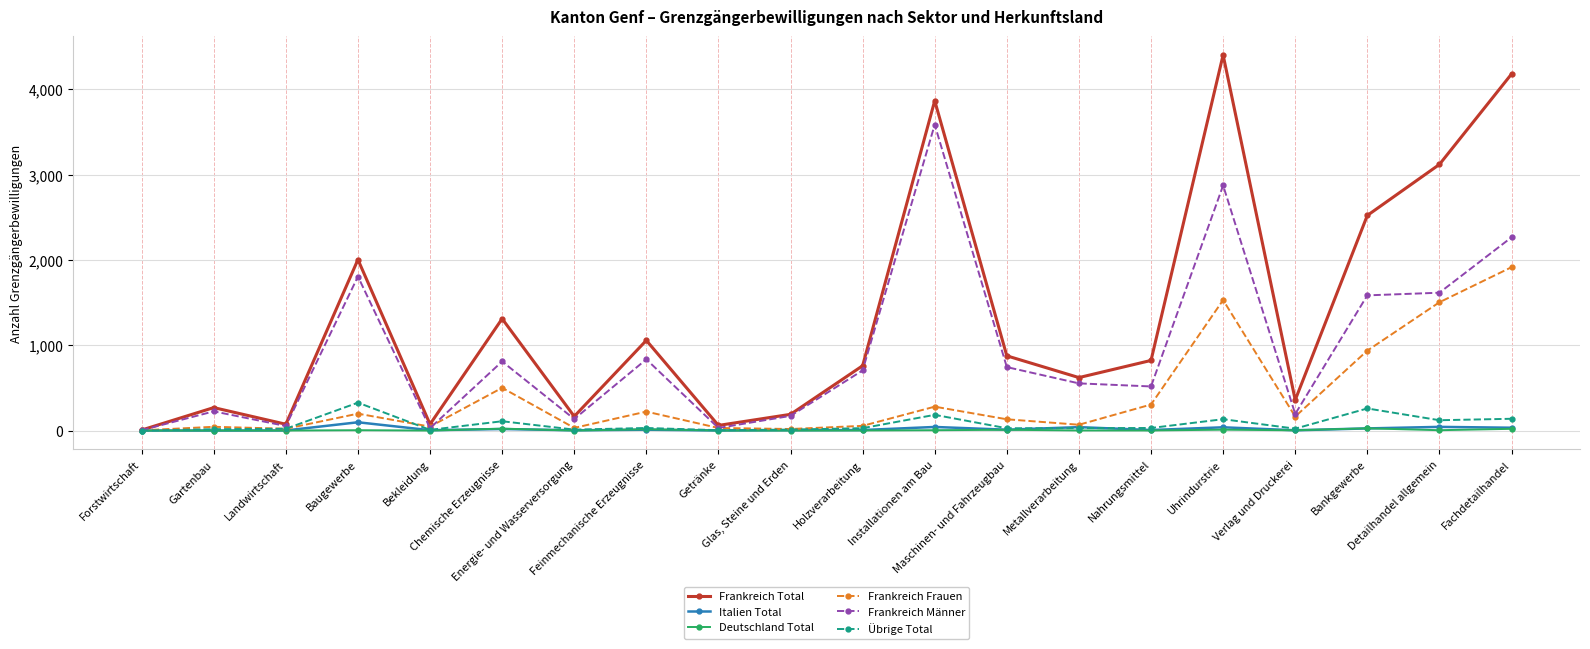

Which series has the largest total across all categories?

Frankreich Total